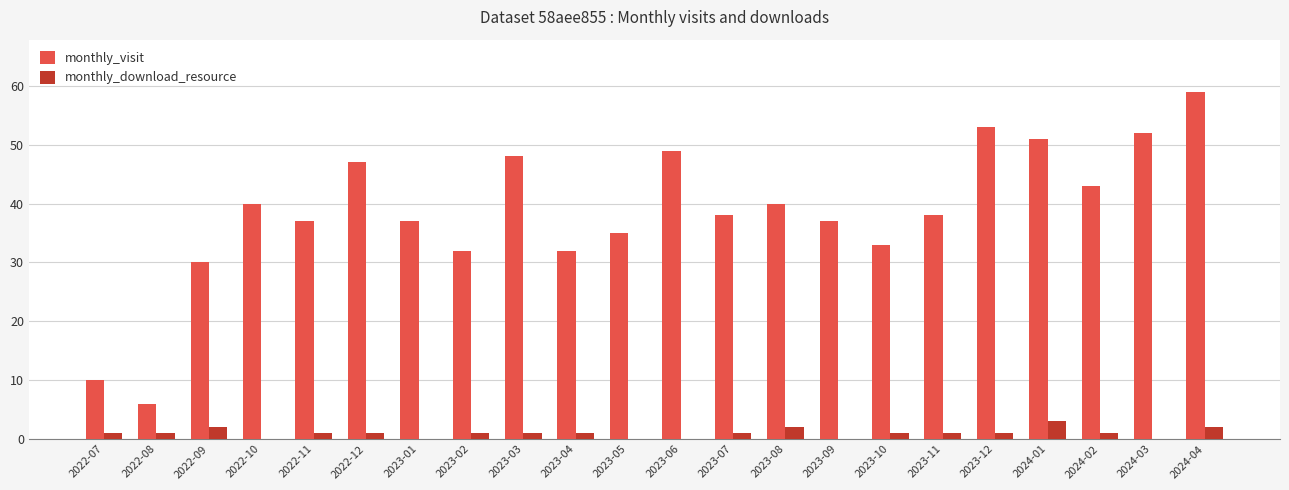

The monthly_visit series shows 9 at 2023-11. True or false?

False